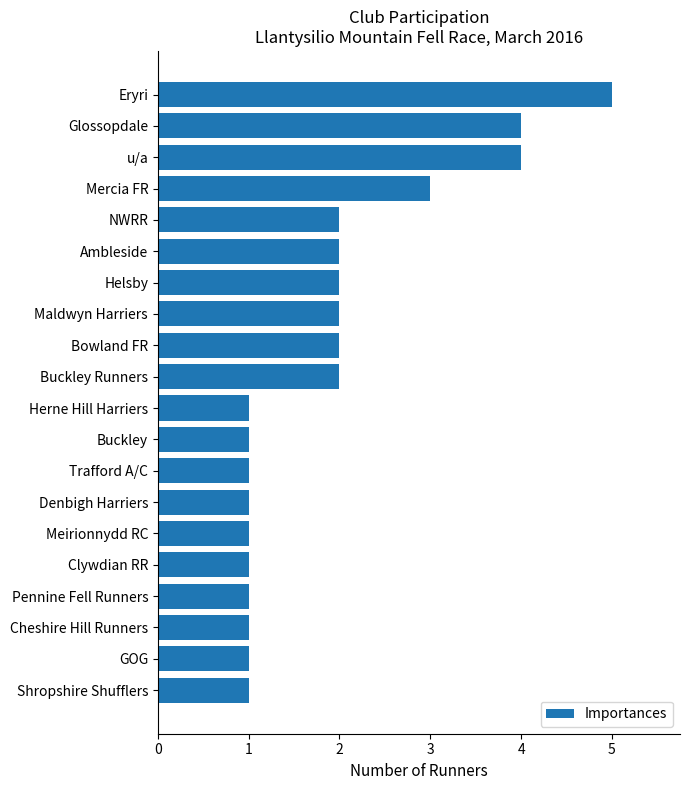

What is the change in value from GOG to Buckley Runners?

+1